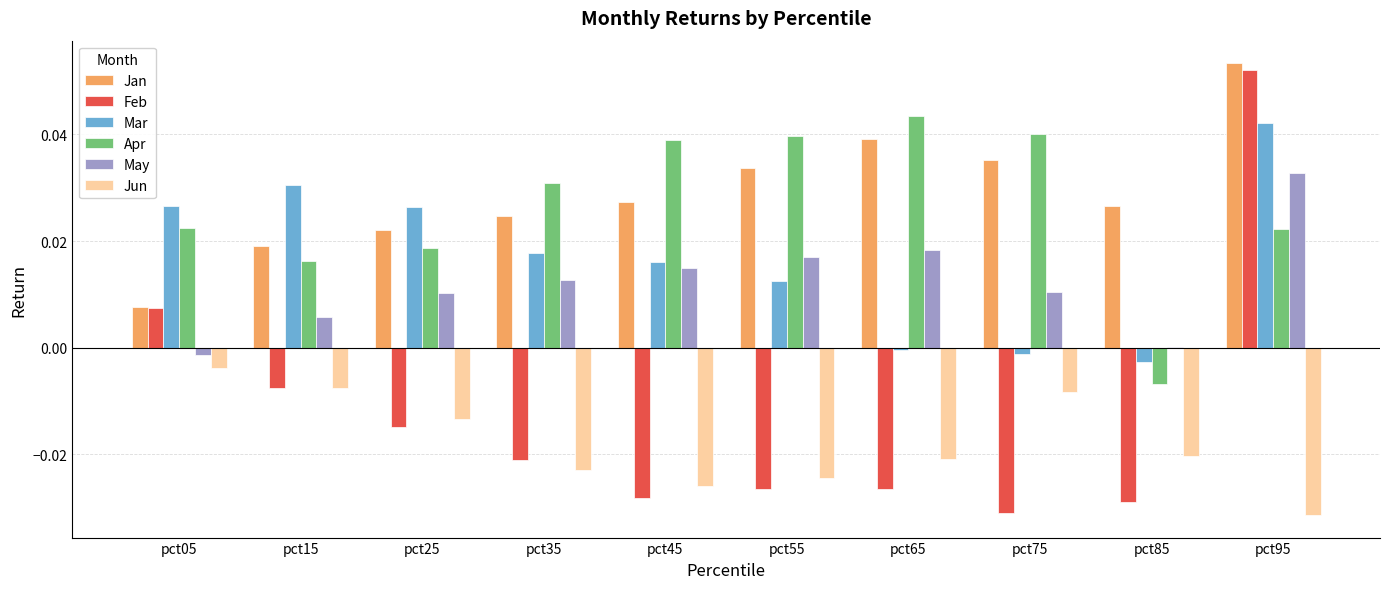

Between pct45 and pct85, which series saw the biggest shift?

Apr